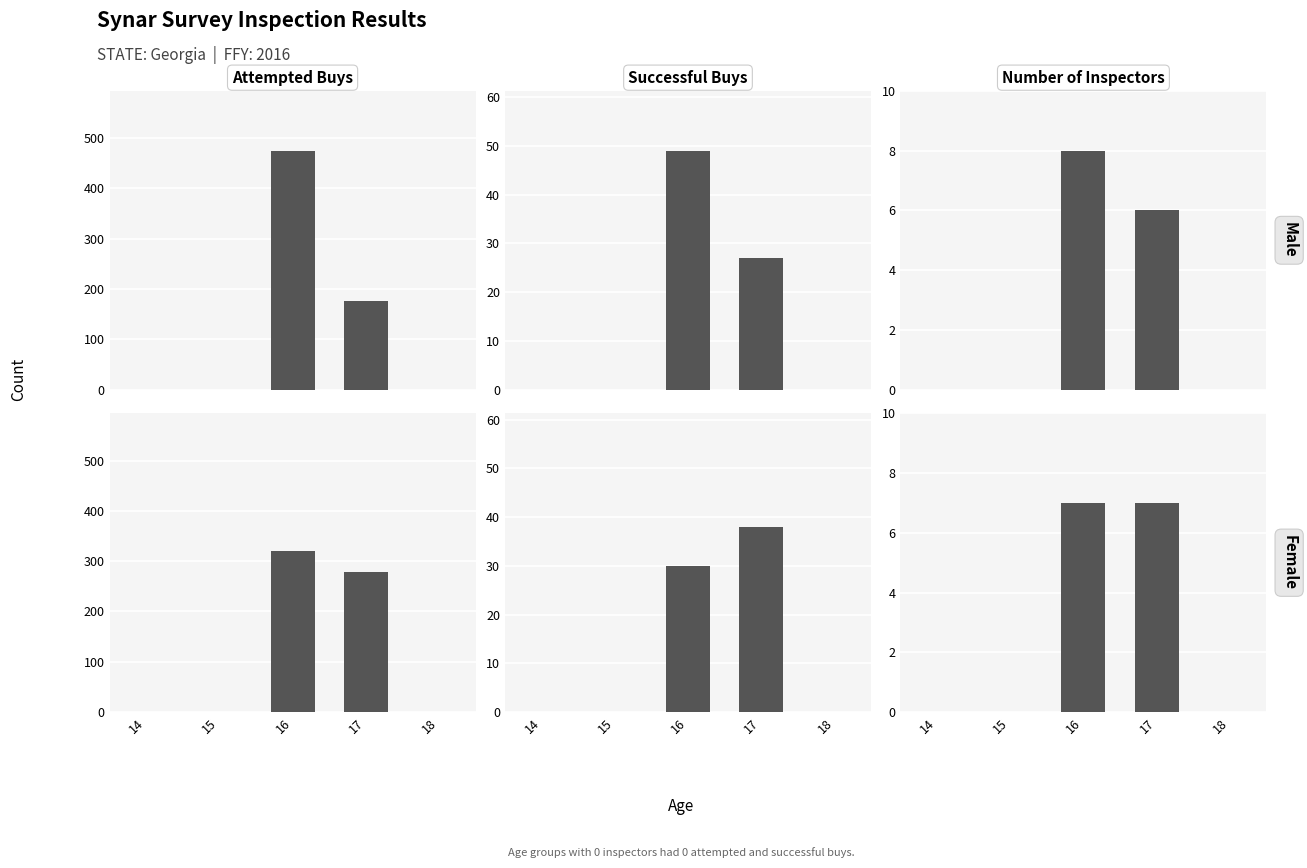

The value of Number of Inspectors at 15 is -3. True or false?

False